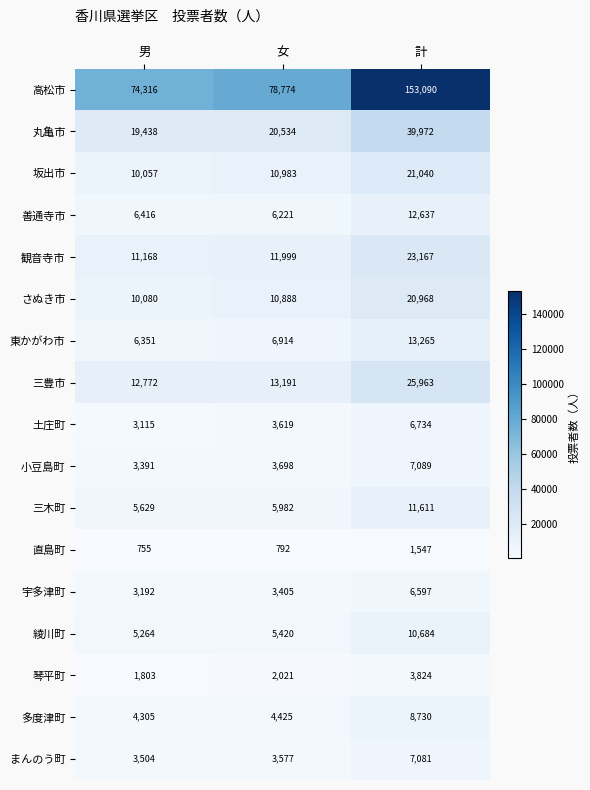

How many series are shown in this chart?

17